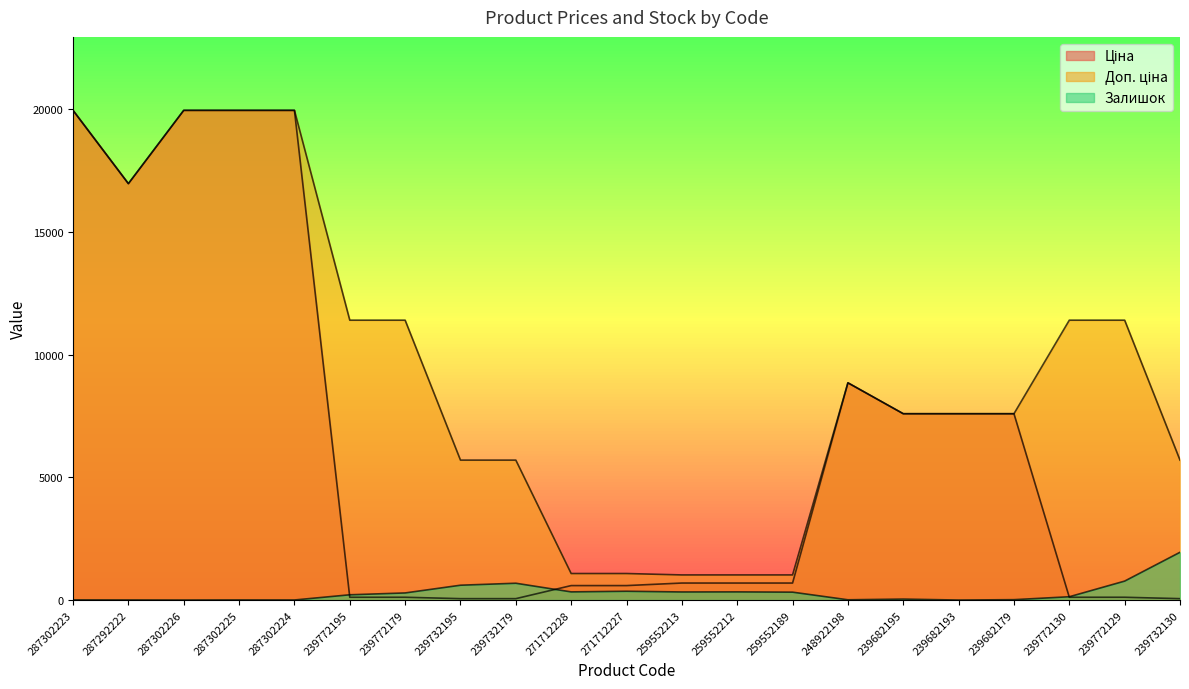

How many lines are shown in the chart?

3